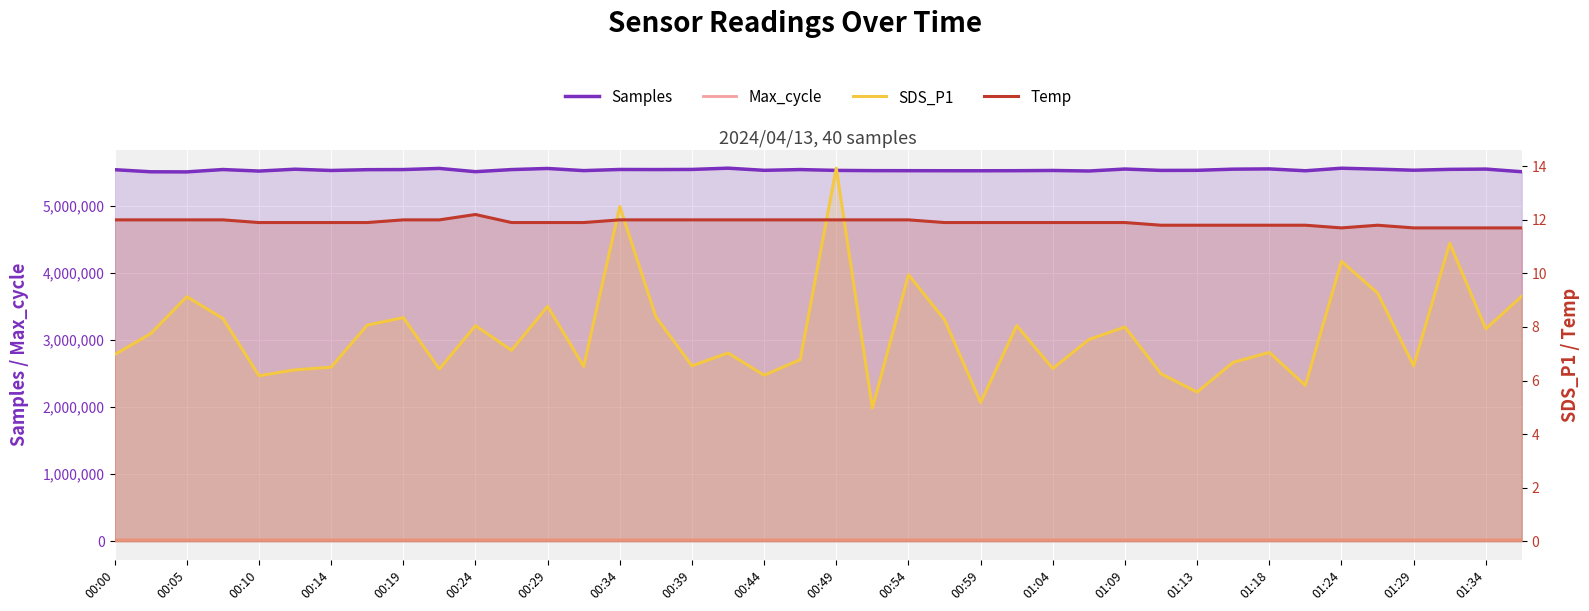

True or false: Max_cycle and Samples cross at least once.

False